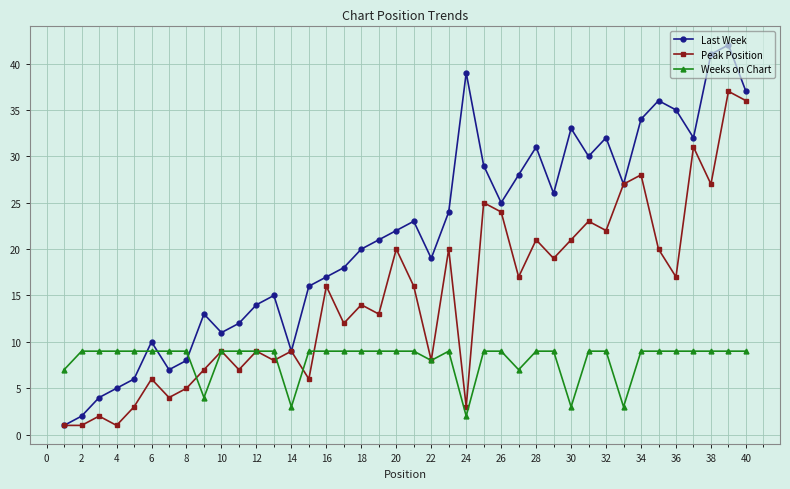

Which series has the largest range (max minus min)?

Last Week